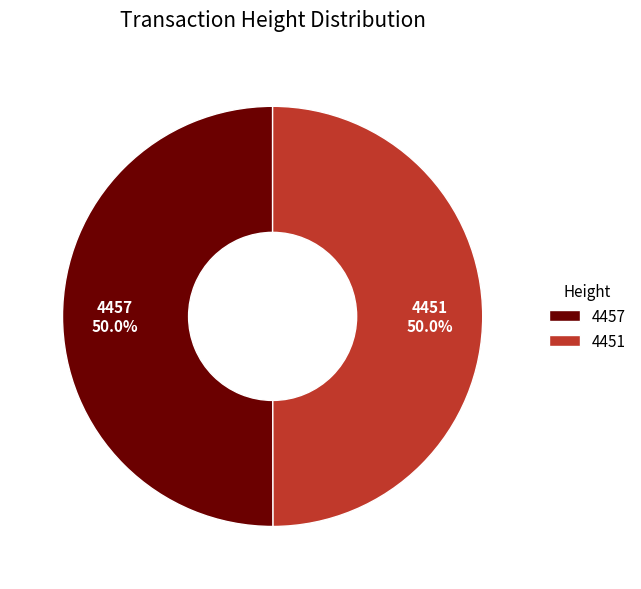

How many segments does this pie chart have?

2